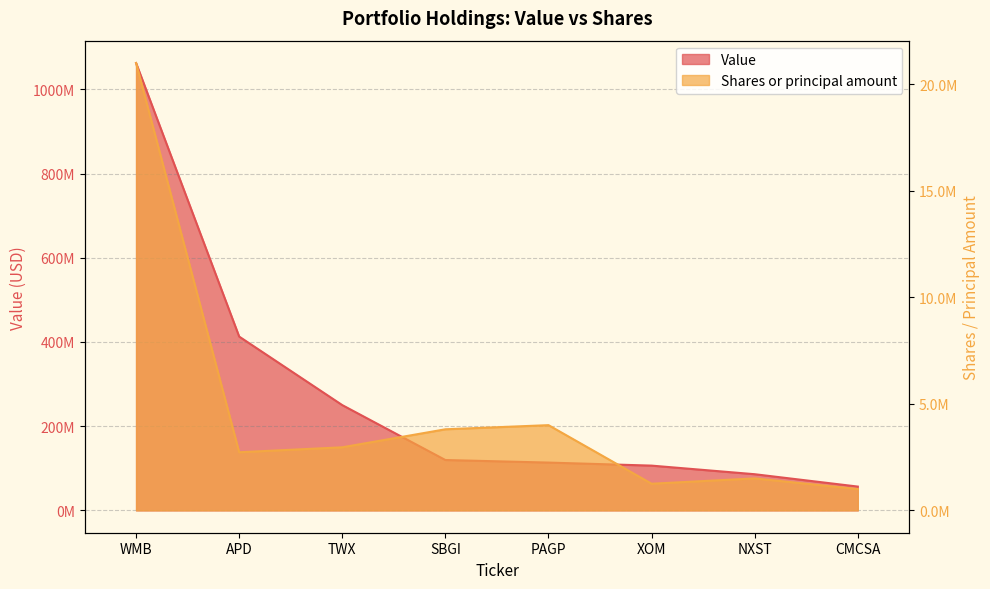

Rank the series by their average value, from highest to lowest.

Value, Shares or principal amount